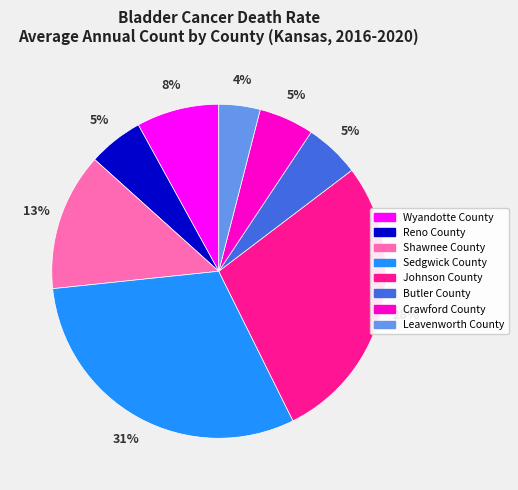

True or false: Crawford County accounts for 11% of the total.

False